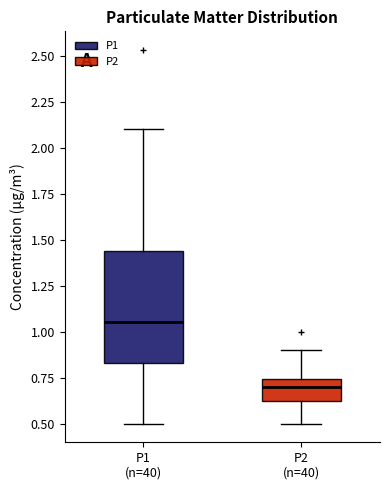

Where does the lower whisker of the box for P2 (n=40) end on the y-axis? The values are not printed on the chart, so give them approximately, as read against the axis.

0.50